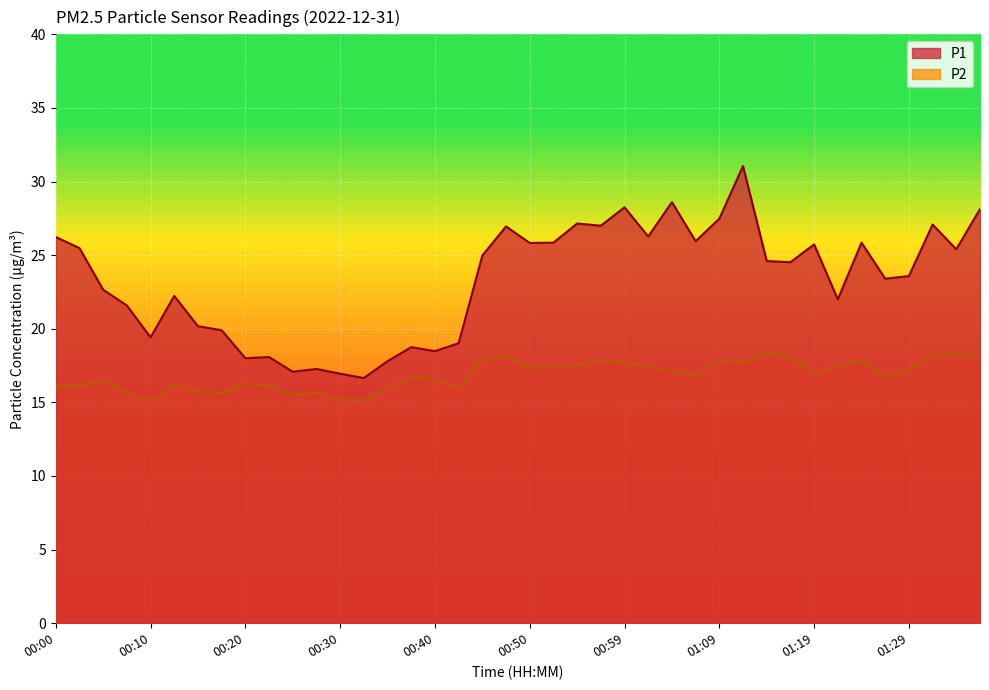

Rank the series at 00:47 from lowest to highest value.

P2, P1